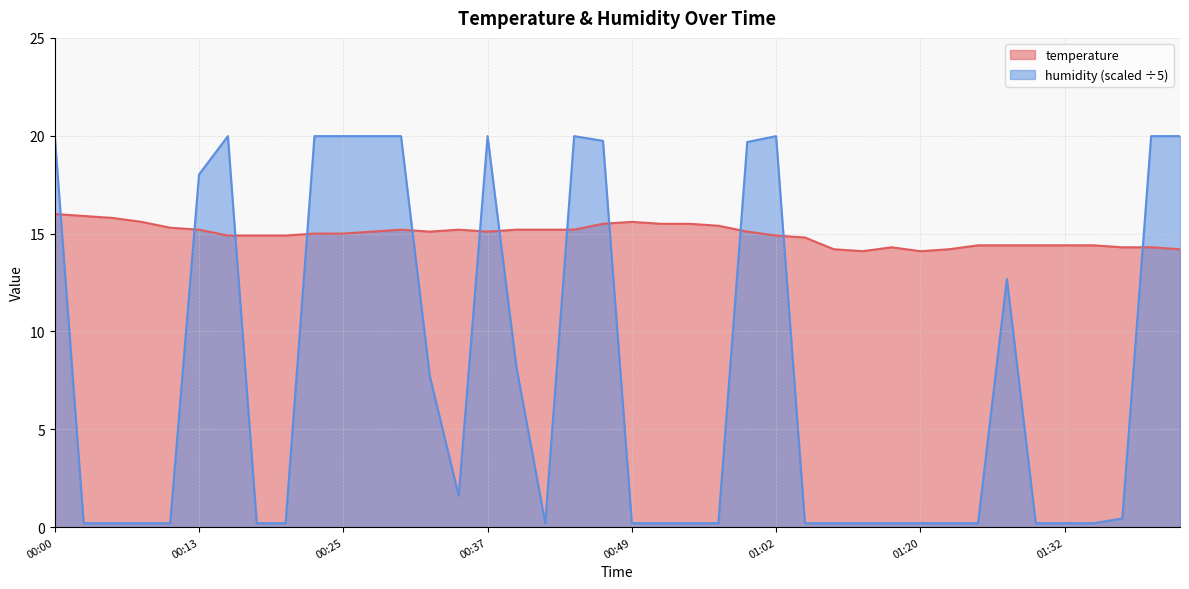

What are all the series names shown in the legend?

temperature, humidity (scaled ÷5)